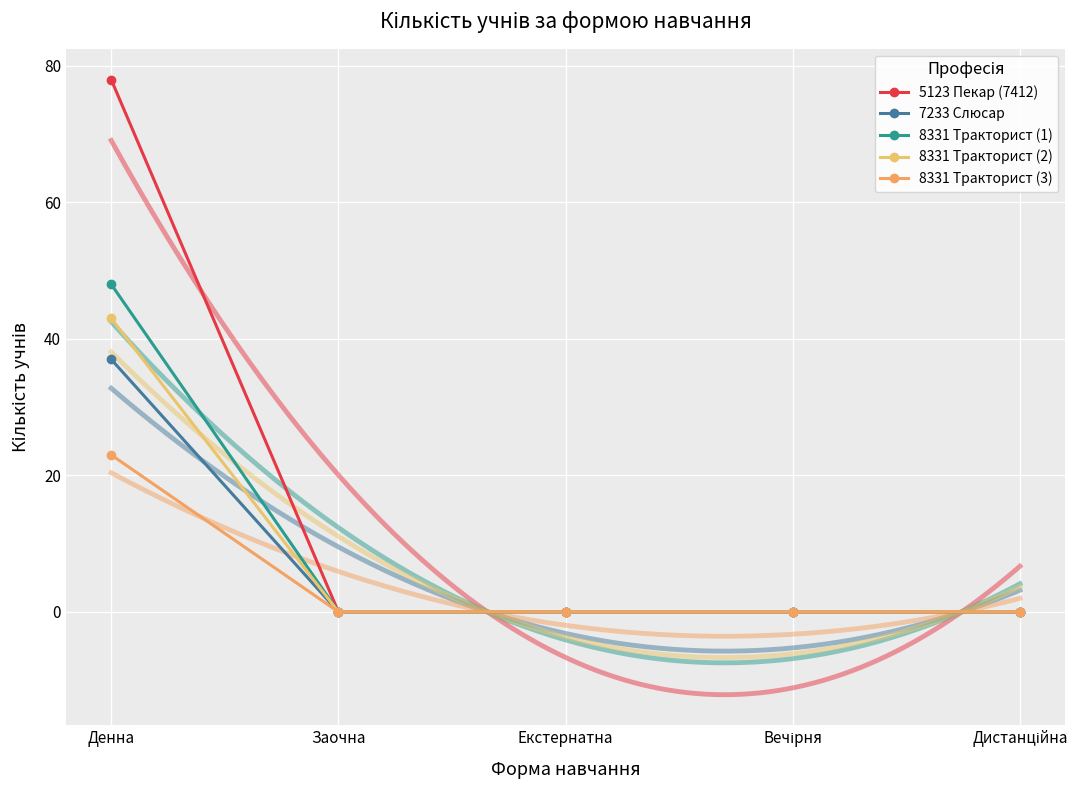

How many series are shown in this chart?

5